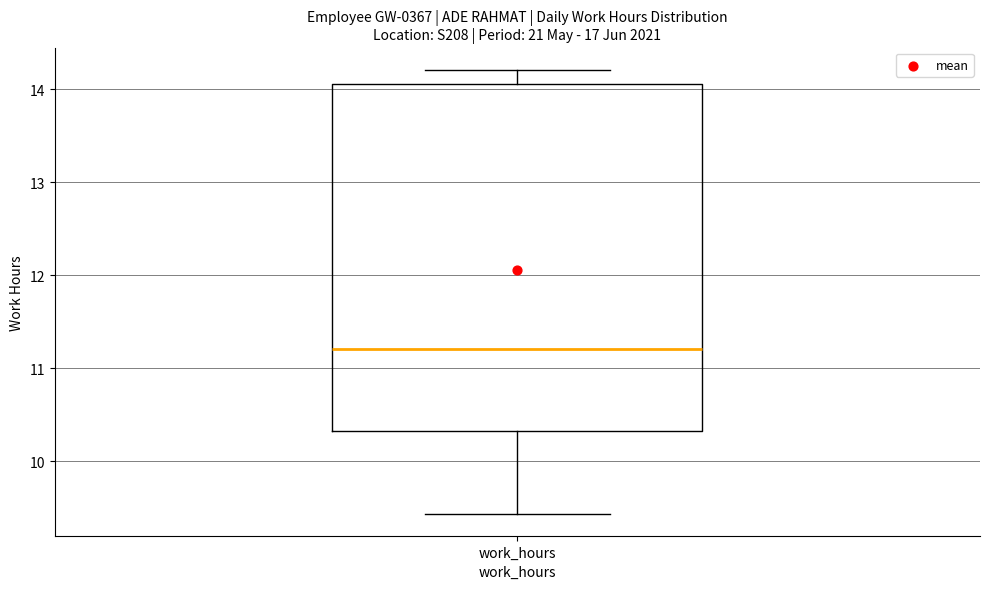

Transcribe this box plot: give where the median line is, the range the box spans, and where the two whiskers end, as read against the y-axis. The values are not printed on the chart, so give them approximately, as read against the axis.

median 11.2, box 10.3 to 14.1, whiskers 9.4 to 14.2